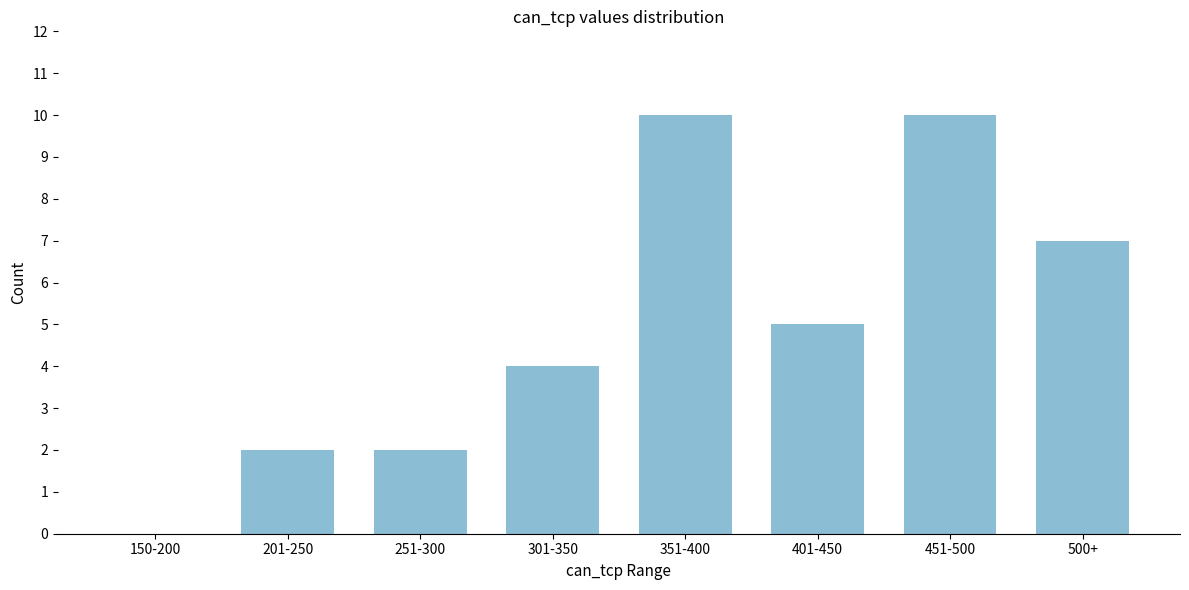

Reading right to left, what are all the values shown in this chart?

500+=7	451-500=10	401-450=5	351-400=10	301-350=4	251-300=2	201-250=2	150-200=0